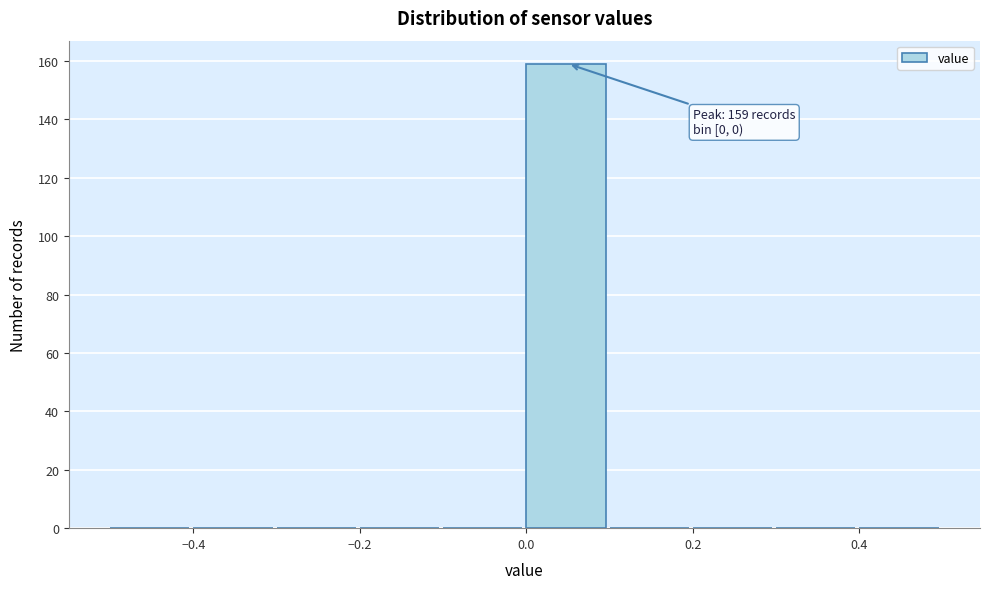

Over which range of the x-axis is the bar tallest?

0.0 to 0.1